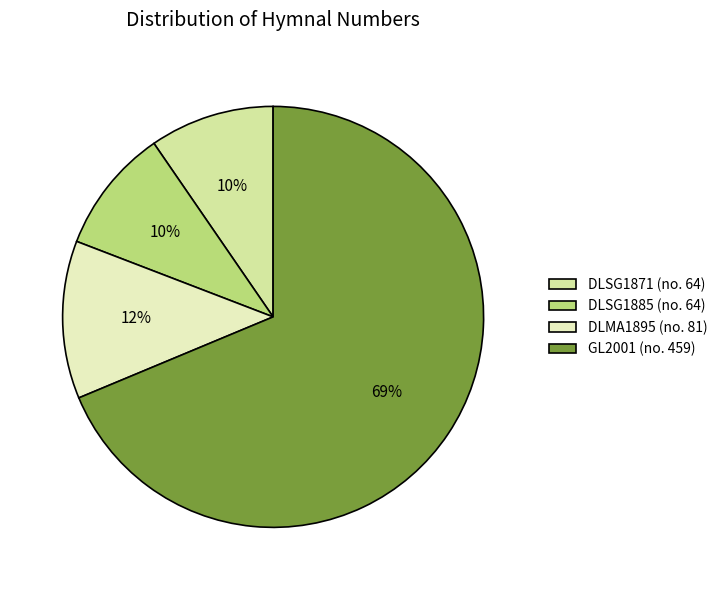

Which category accounts for the majority?

GL2001 (no. 459)